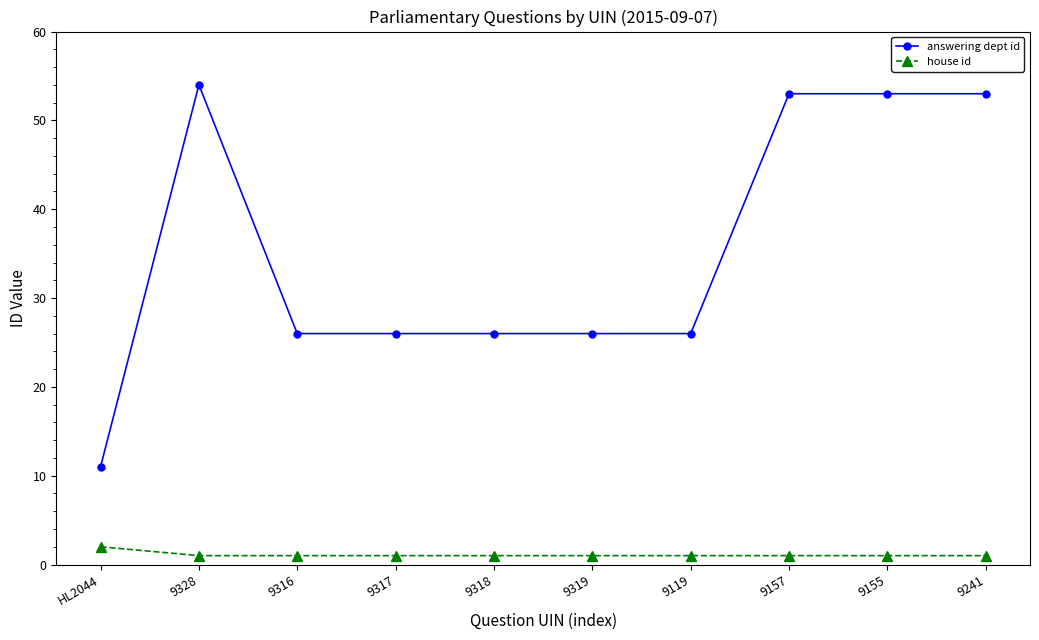

Reading left to right, list all the values displayed in this chart.

answering dept id: 11	54	26	26	26	26	26	53	53	53
house id: 2	1	1	1	1	1	1	1	1	1